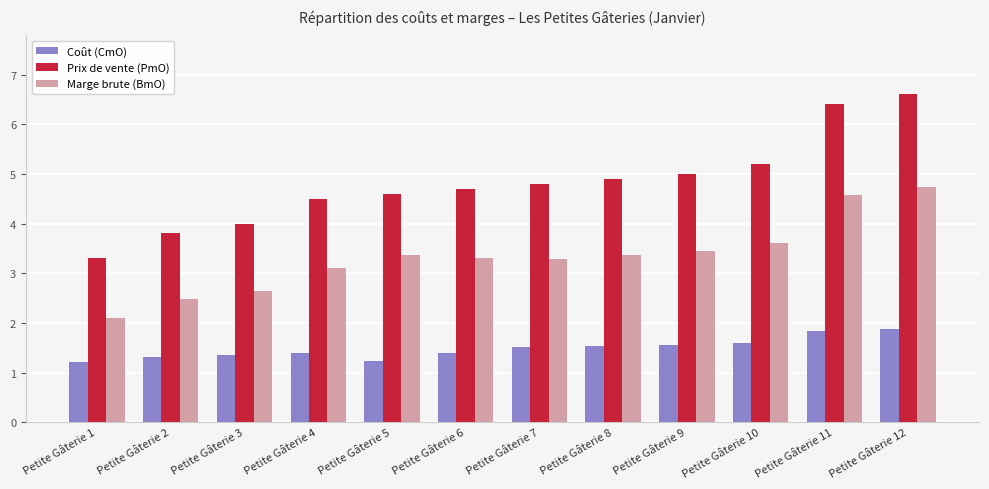

What is the difference between the second highest and second lowest values in the Marge brute (BmO) series?

2.1